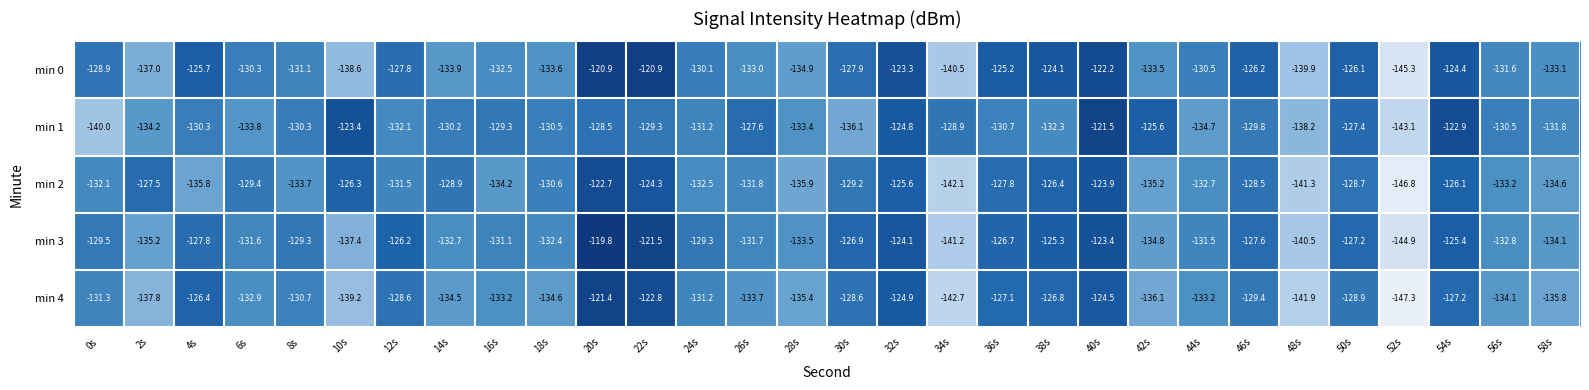

What is the difference between the maximum and second lowest values in the min 4 series?

21.3